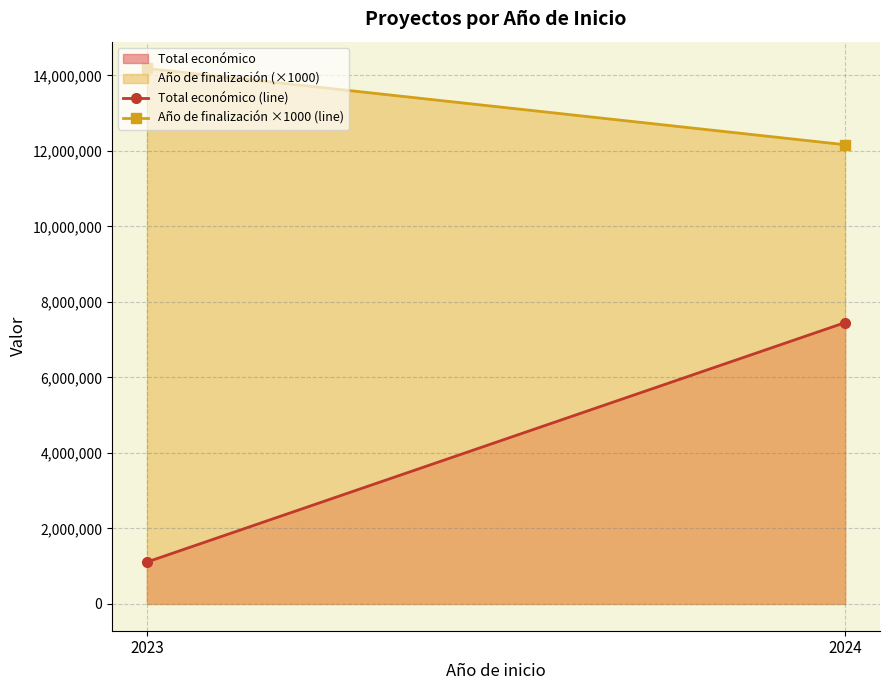

Count the Total económico (line) values in the range 1109999 to 7451072.

2